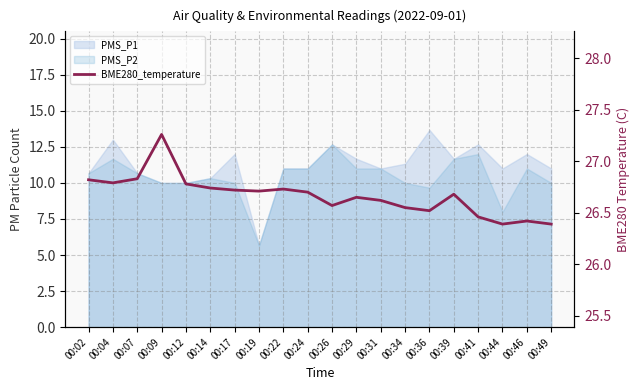

What is the sum of all values?

533.3